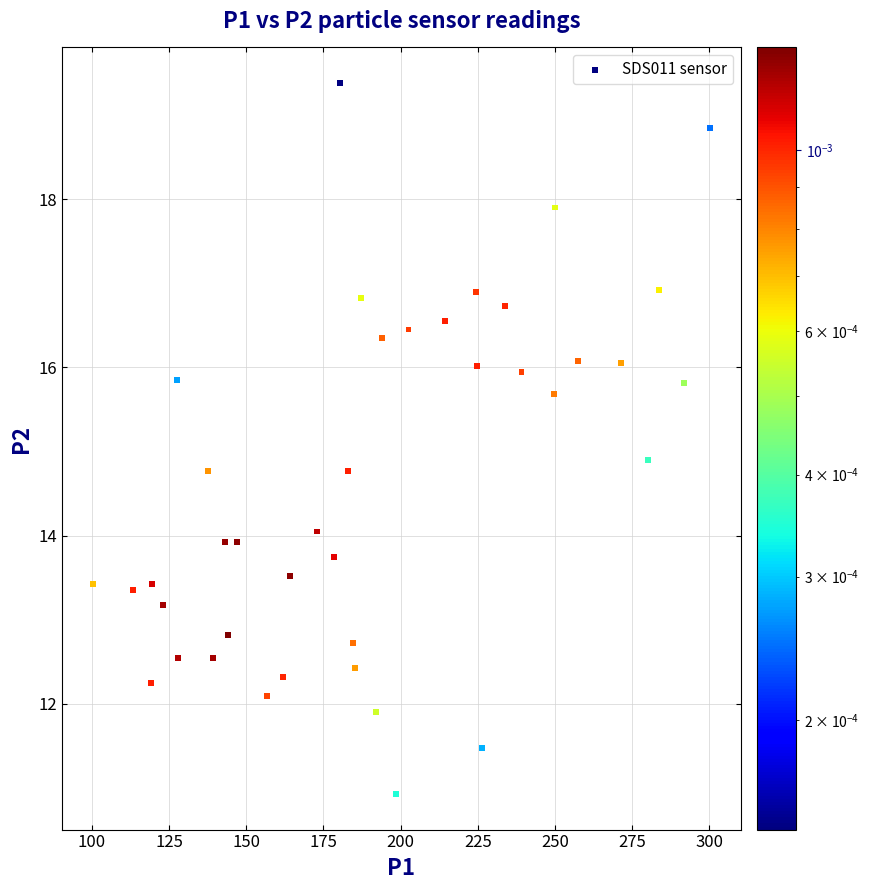

What Y value in the scatter plot is closest to 15?

14.9